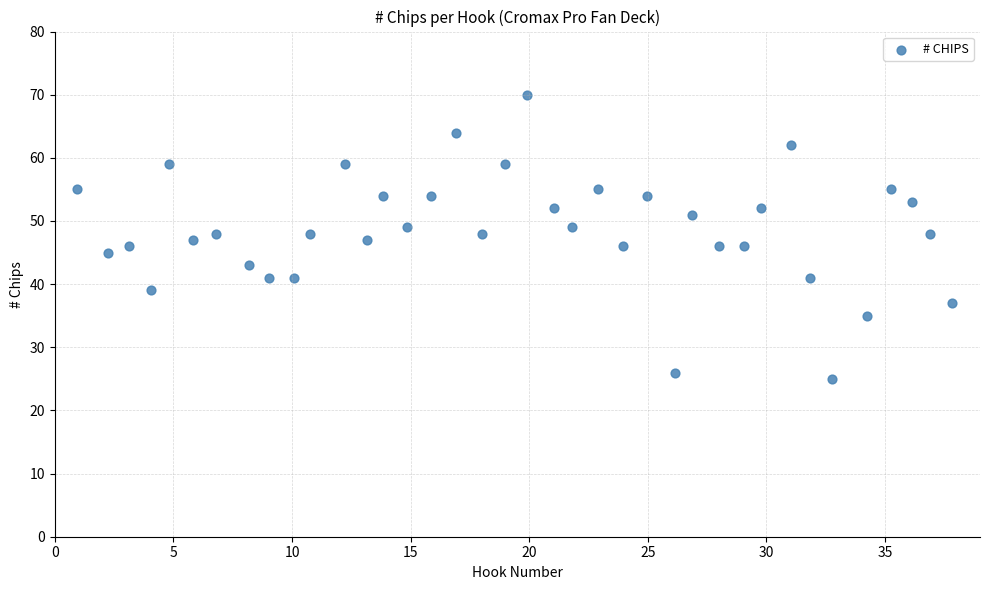

How many points are shown in the scatter plot?

38